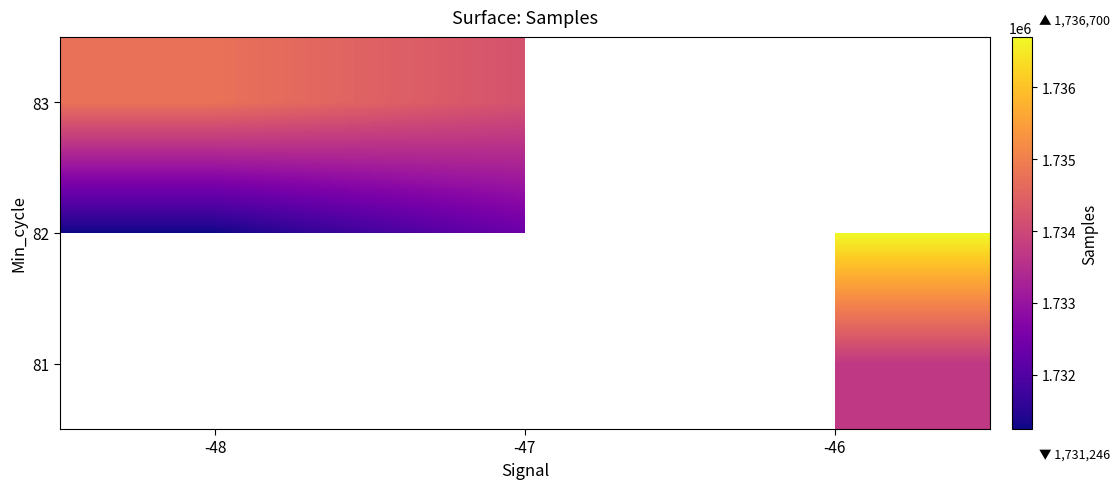

What is the greatest value displayed?

1736699.5